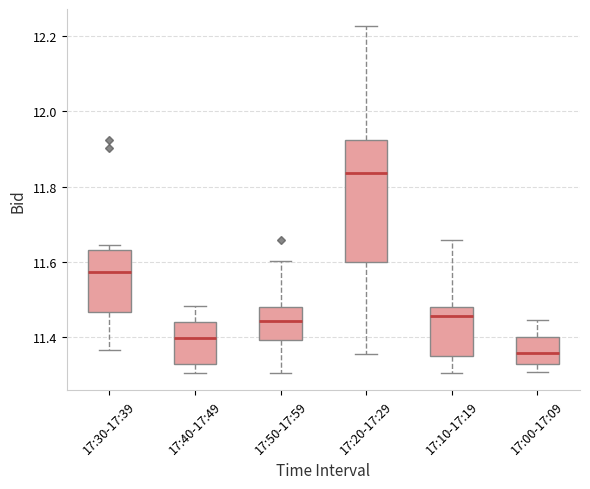

Which box's median line is the lowest?

17:00-17:09